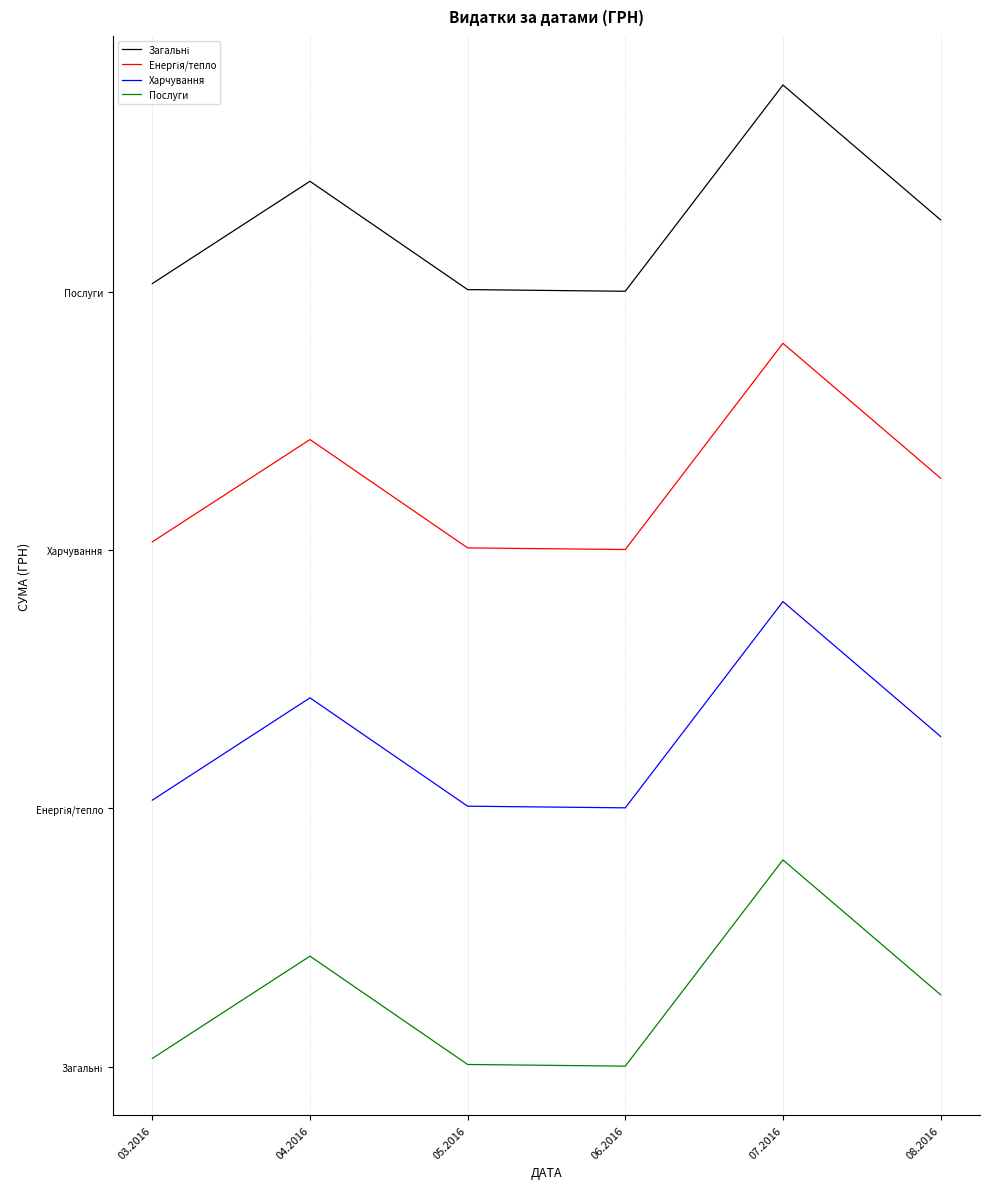

What is the label of the 4th point from the left?

06.2016